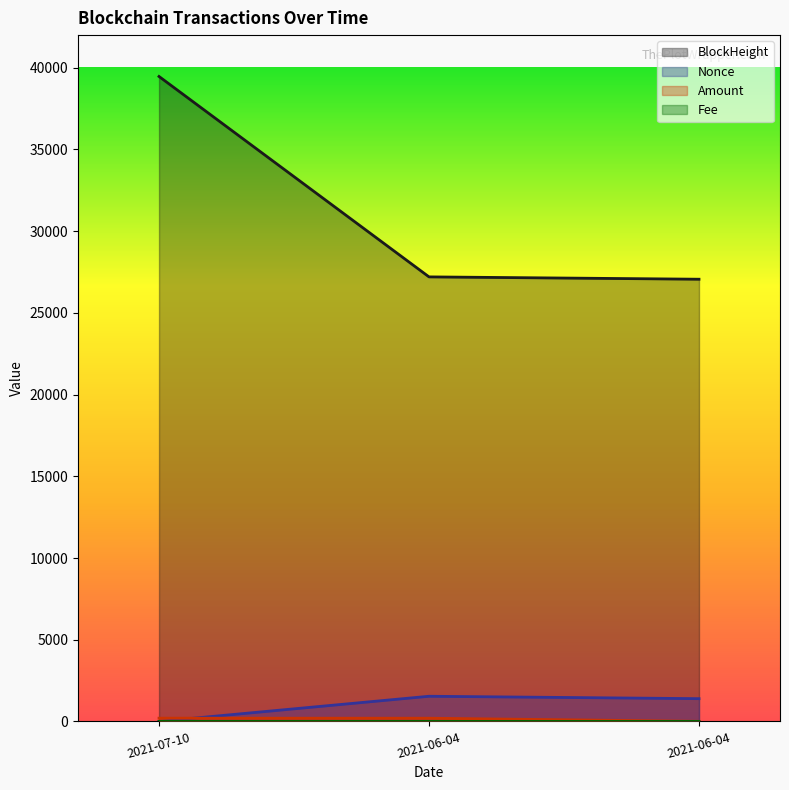

What is the highest value of the Nonce series?

1539.0